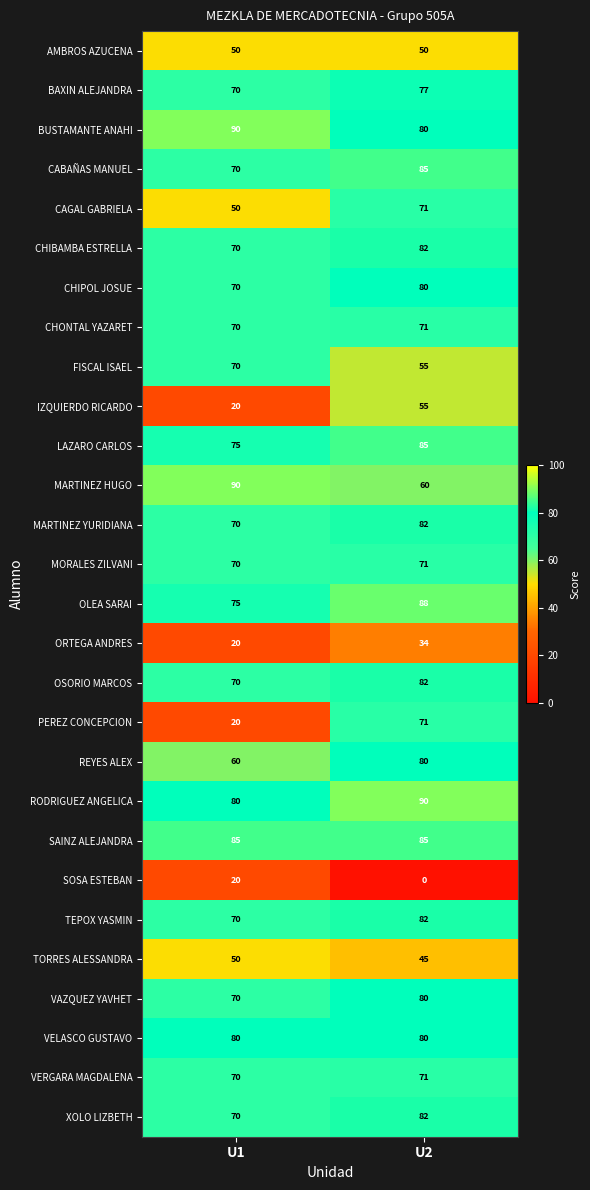

True or false: TEPOX YASMIN has a value of 82 at U2.

True